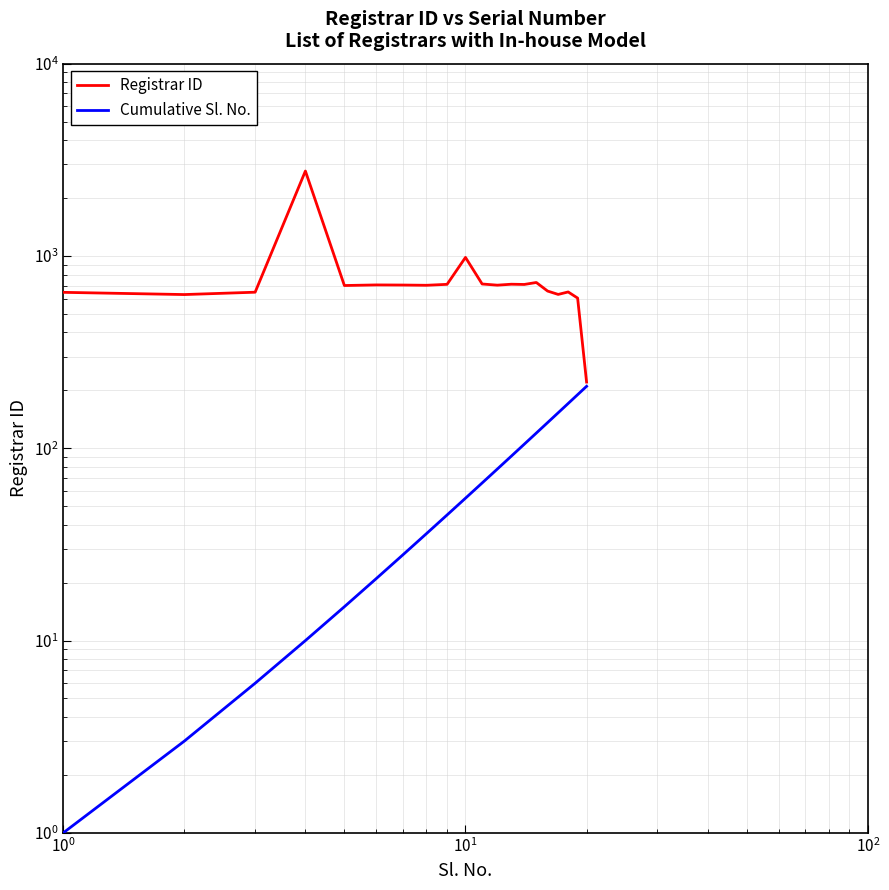

What is the difference between the maximum and second lowest values in the Registrar ID series?

2161